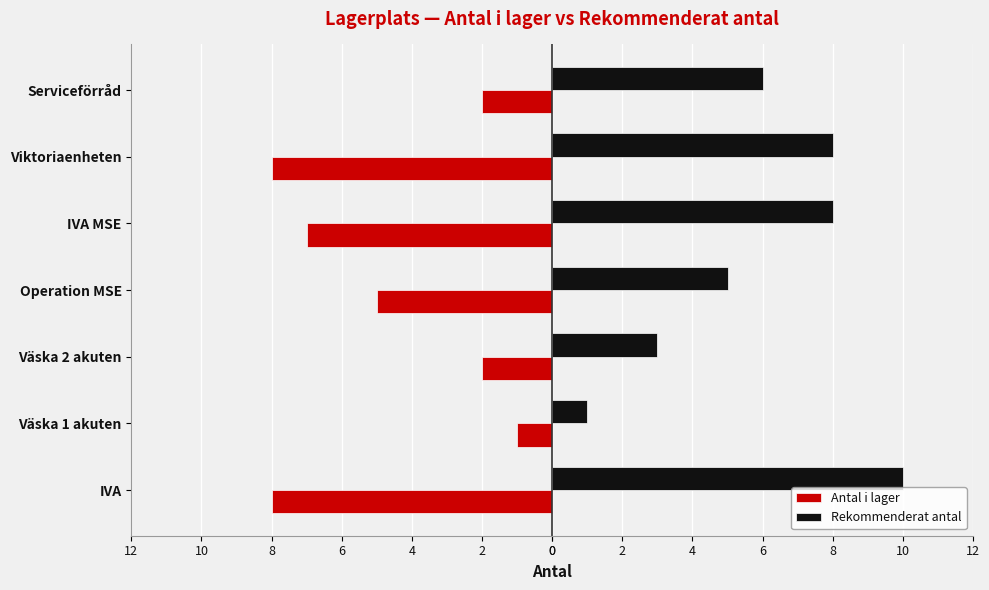

What are all the series names shown in the legend?

Antal i lager, Rekommenderat antal